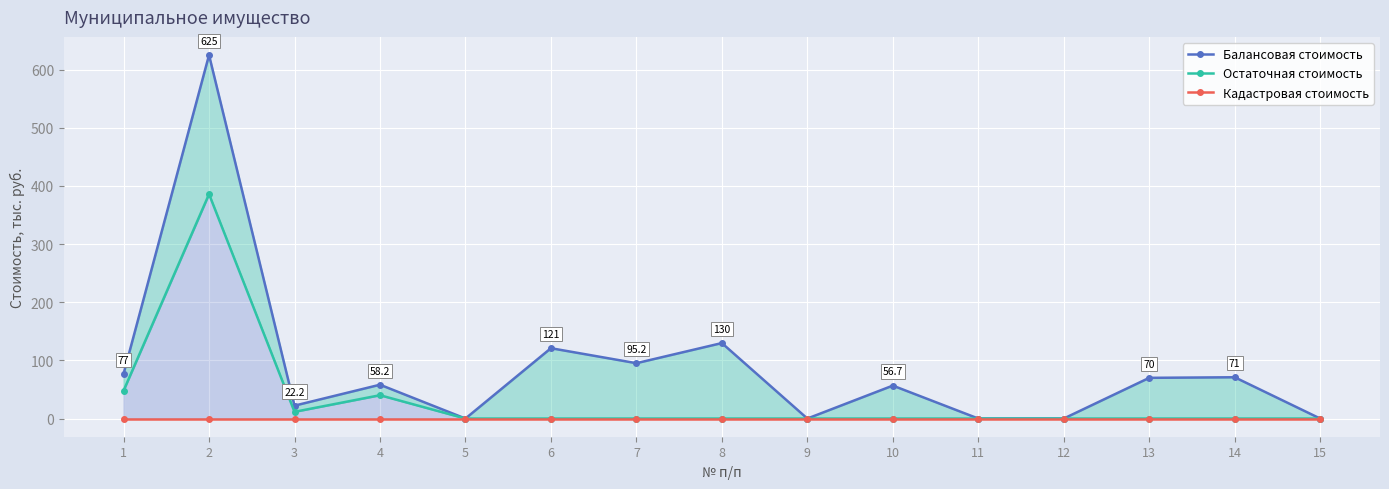

Reading right to left, transcribe all the data shown in this chart.

Балансовая стоимость: 15=0.0	14=71.0	13=70.0	12=0.0	11=0.0	10=56.7	9=0.0	8=129.8	7=95.2	6=121.0	5=0.0	4=58.2	3=22.2	2=625.0	1=77.0
Остаточная стоимость: 15=0.0	14=0.0	13=0.0	12=0.0	11=0.0	10=0.0	9=0.0	8=0.0	7=0.0	6=0.0	5=0.0	4=40.1	3=11.5	2=385.9	1=47.9
Кадастровая стоимость: 15=0.0	14=0.0	13=0.0	12=0.0	11=0.0	10=0.0	9=0.0	8=0.0	7=0.0	6=0.0	5=0.0	4=0.0	3=0.0	2=0.0	1=0.0